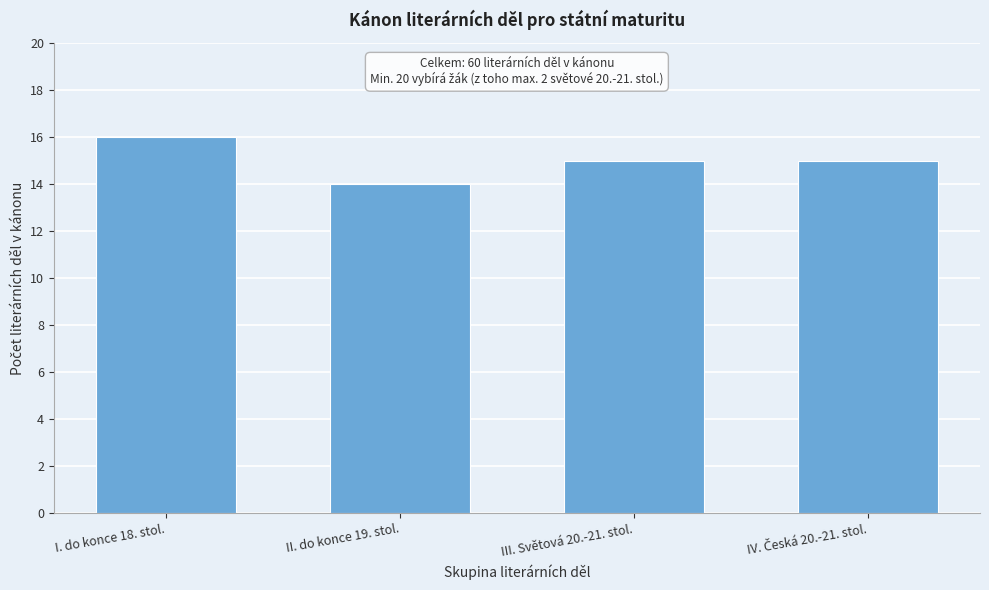

Reading left to right, list all the values displayed in this chart.

16	14	15	15